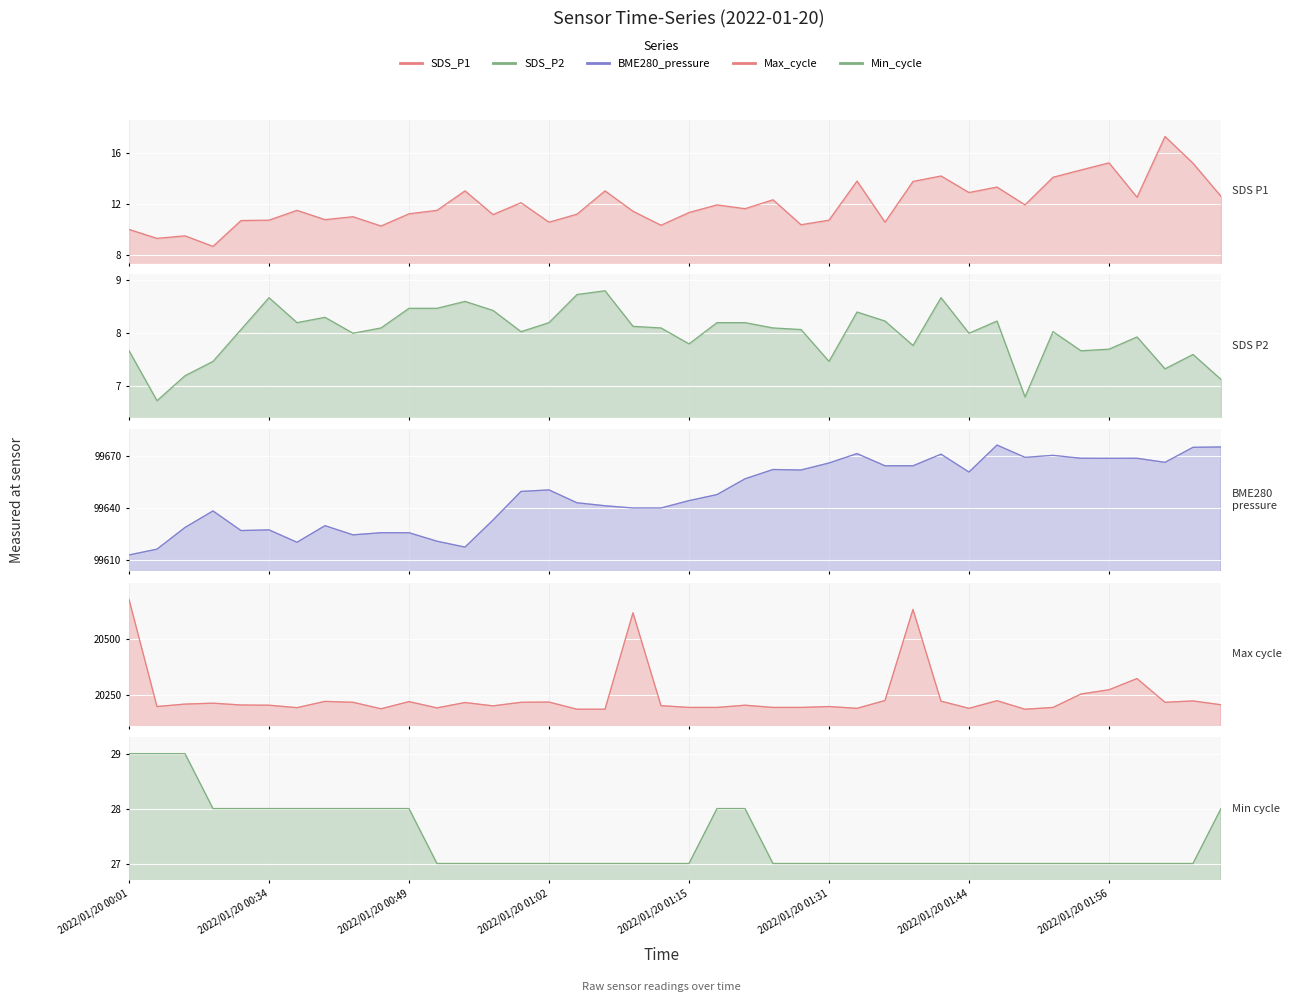

Between 12 and 35, which series saw the biggest shift?

Max_cycle line